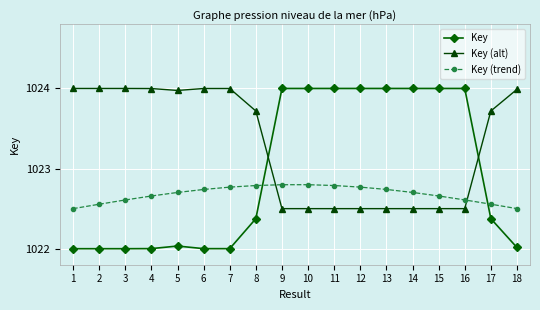

At 7, list the series in order from smallest to largest.

Key, Key (trend), Key (alt)